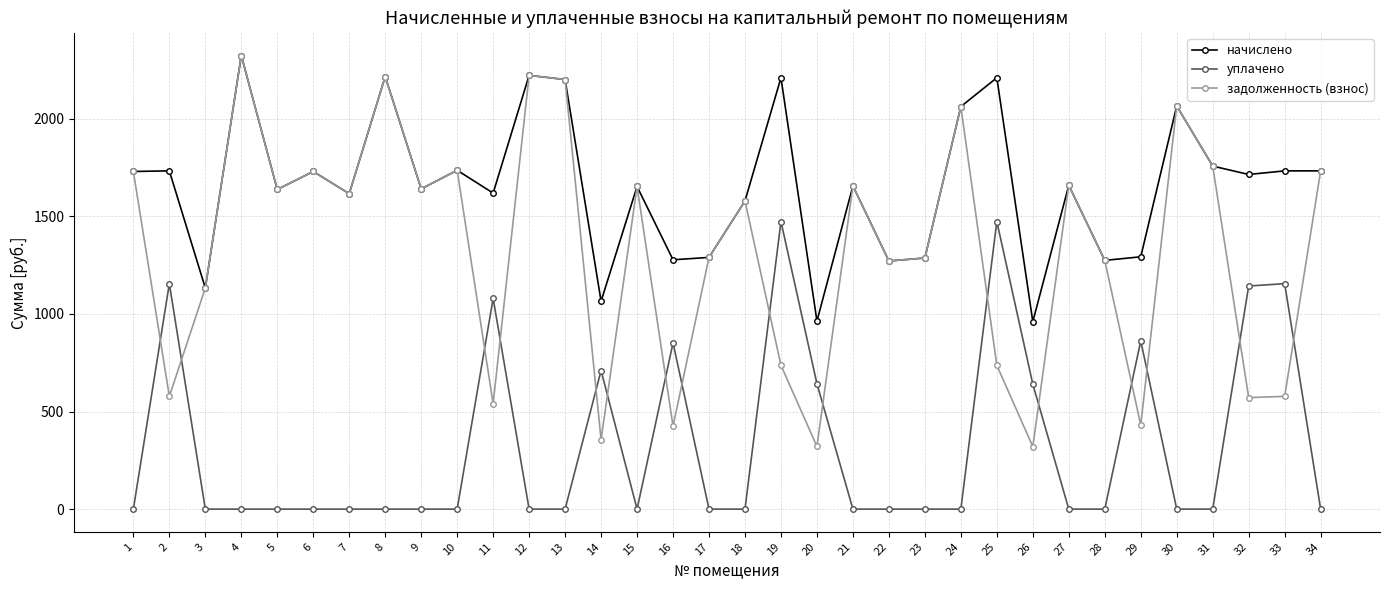

What value does the начислено series have at 28?

1274.3